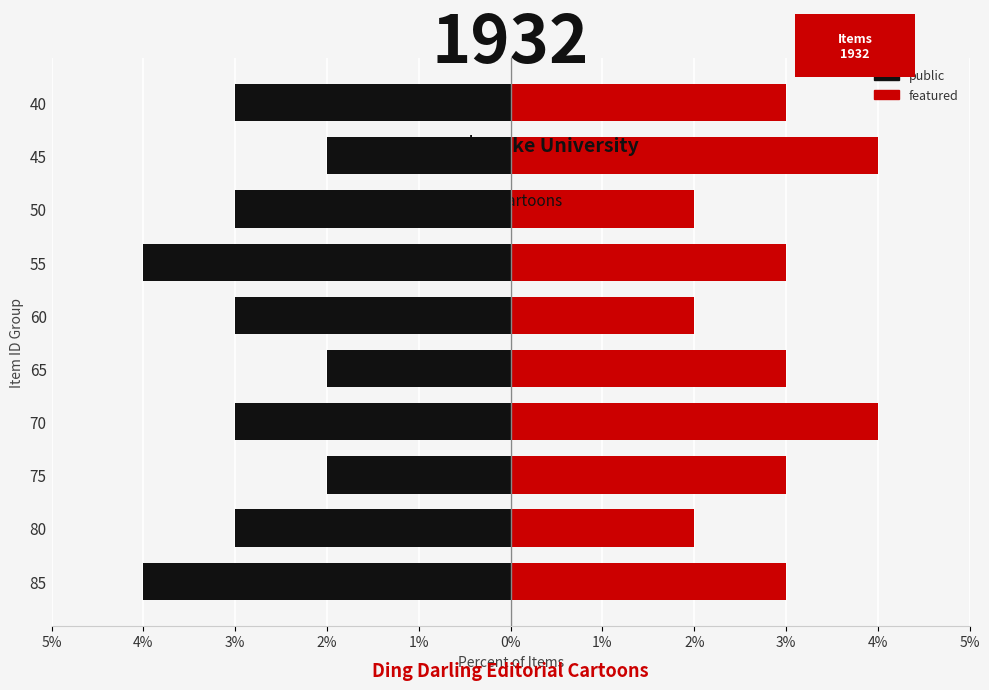

Which series has the largest range (max minus min)?

public